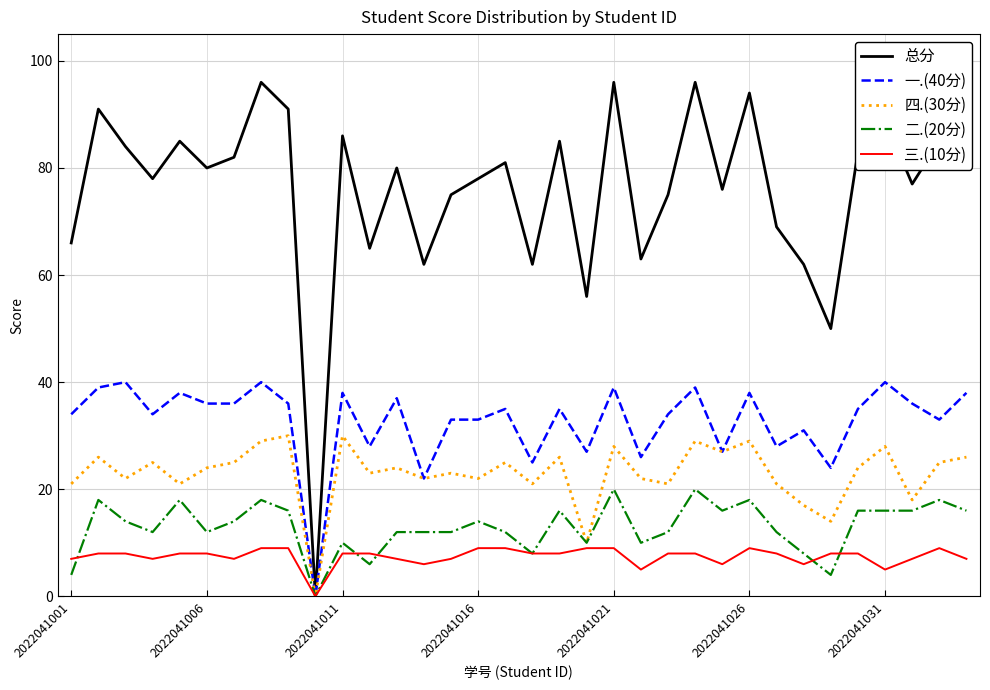

Which series has the largest total across all categories?

总分